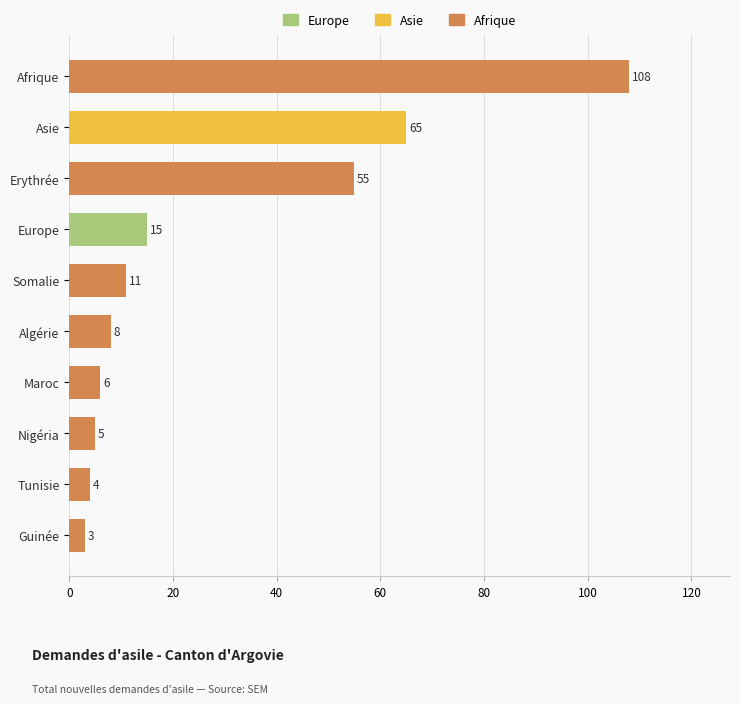

Rank the categories by value from highest to lowest.

Afrique, Asie, Erythrée, Europe, Somalie, Algérie, Maroc, Nigéria, Tunisie, Guinée